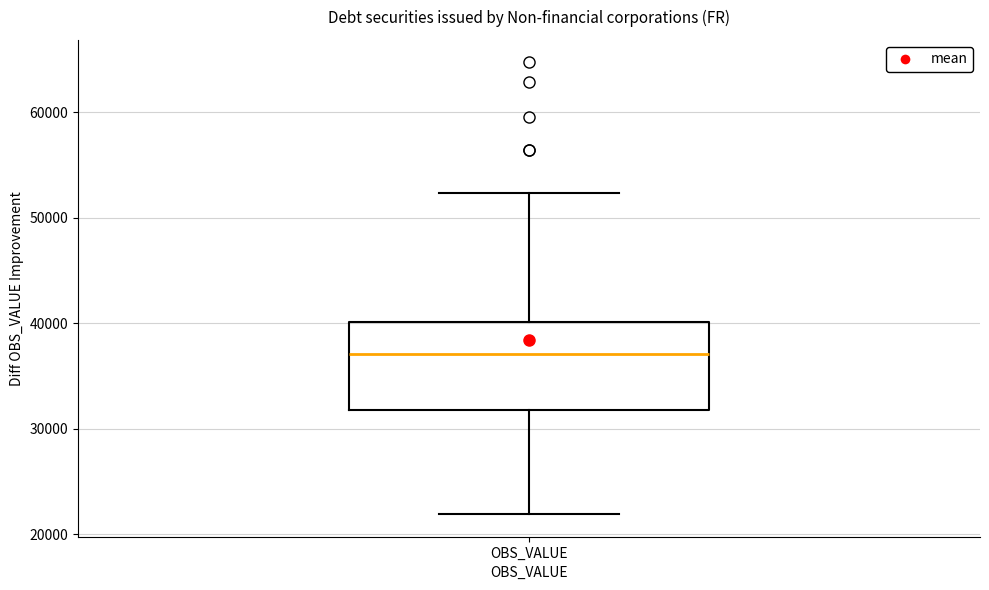

Read this box plot against the y-axis: the position of the median line, the range covered by the box, and the ends of both whiskers. The values are not printed on the chart, so give them approximately, as read against the axis.

median 37000, box 32000 to 40000, whiskers 22000 to 52000